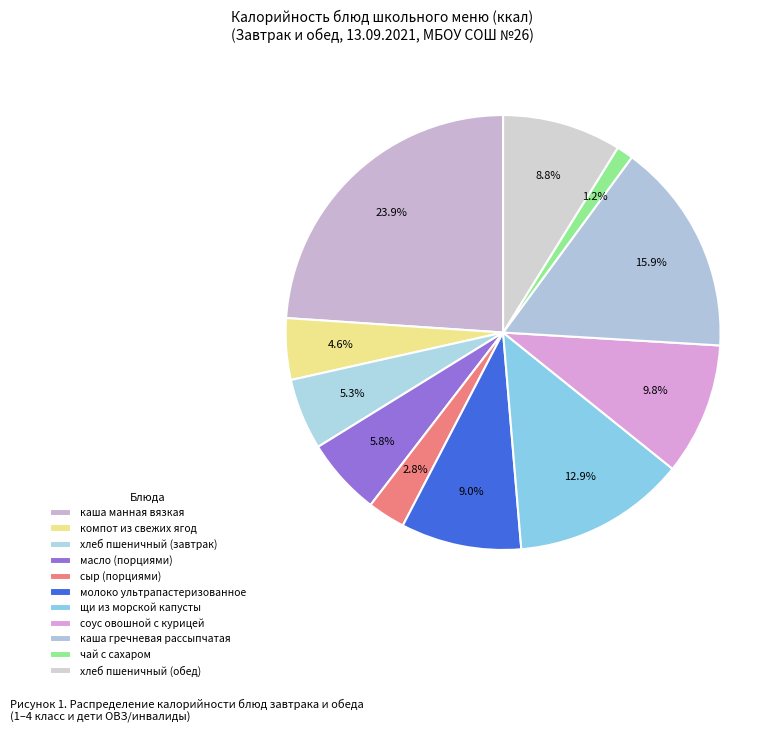

Rank the categories by value from highest to lowest.

каша манная вязкая, каша гречневая рассыпчатая, щи из морской капусты, соус овошной с курицей, молоко ультрапастеризованное, хлеб пшеничный (обед), масло (порциями), хлеб пшеничный (завтрак), компот из свежих ягод, сыр (порциями), чай с сахаром